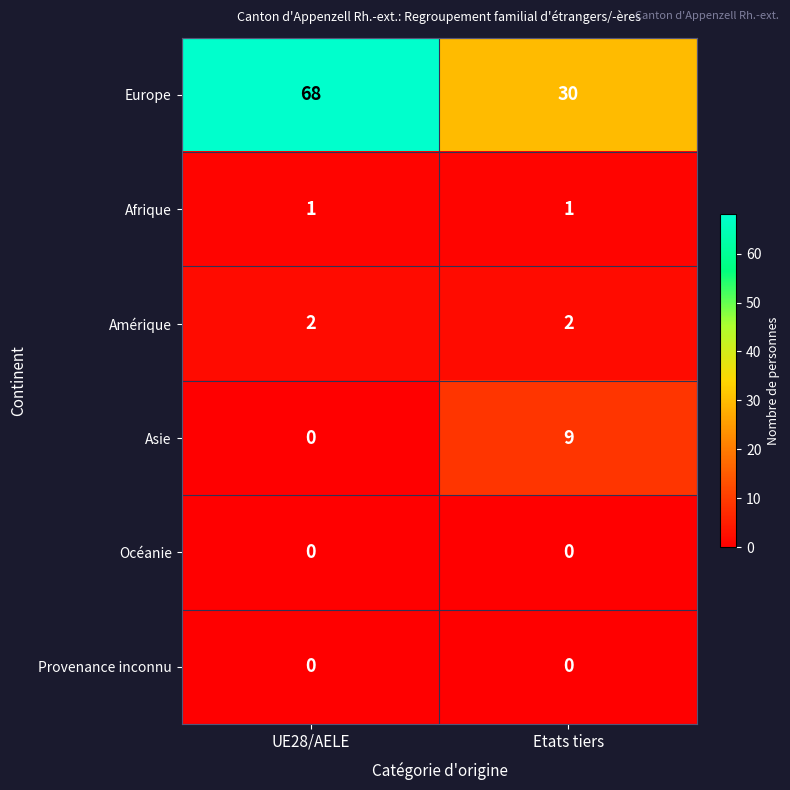

Is it true that Europe equals 68 at UE28/AELE?

True